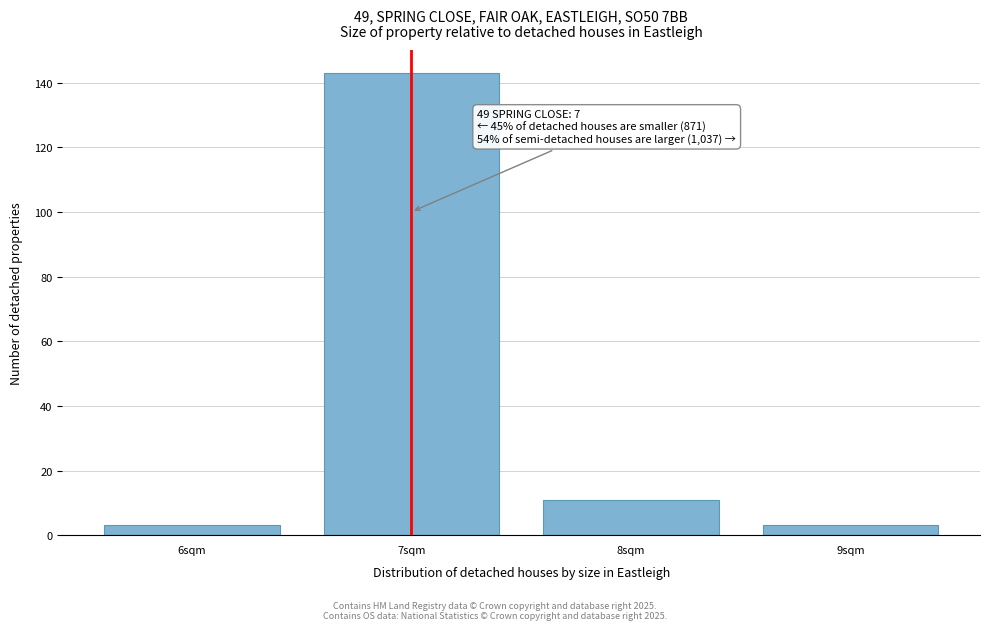

Reading left to right, list all the values displayed in this chart.

3	143	11	3